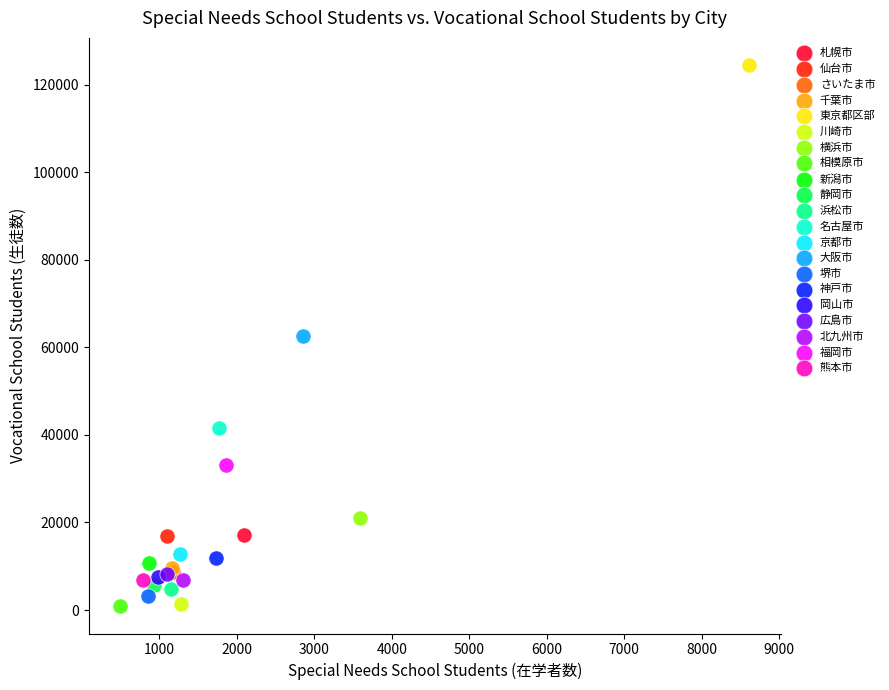

What are all the series names shown in the legend?

札幌市, 仙台市, さいたま市, 千葉市, 東京都区部, 川崎市, 横浜市, 相模原市, 新潟市, 静岡市, 浜松市, 名古屋市, 京都市, 大阪市, 堺市, 神戸市, 岡山市, 広島市, 北九州市, 福岡市, 熊本市